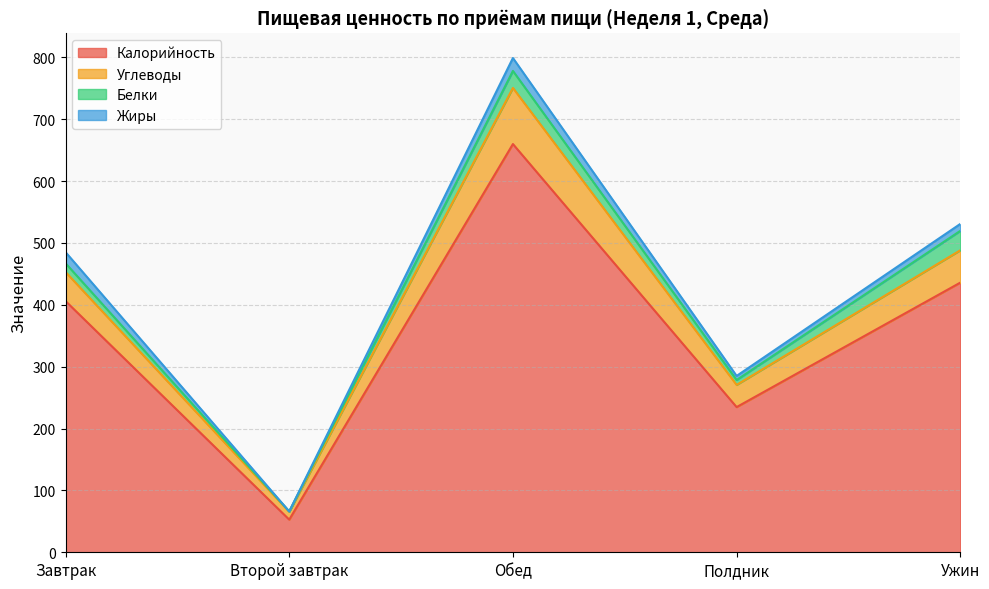

What is the value of the Калорийность point at the 3rd from the left?

659.9